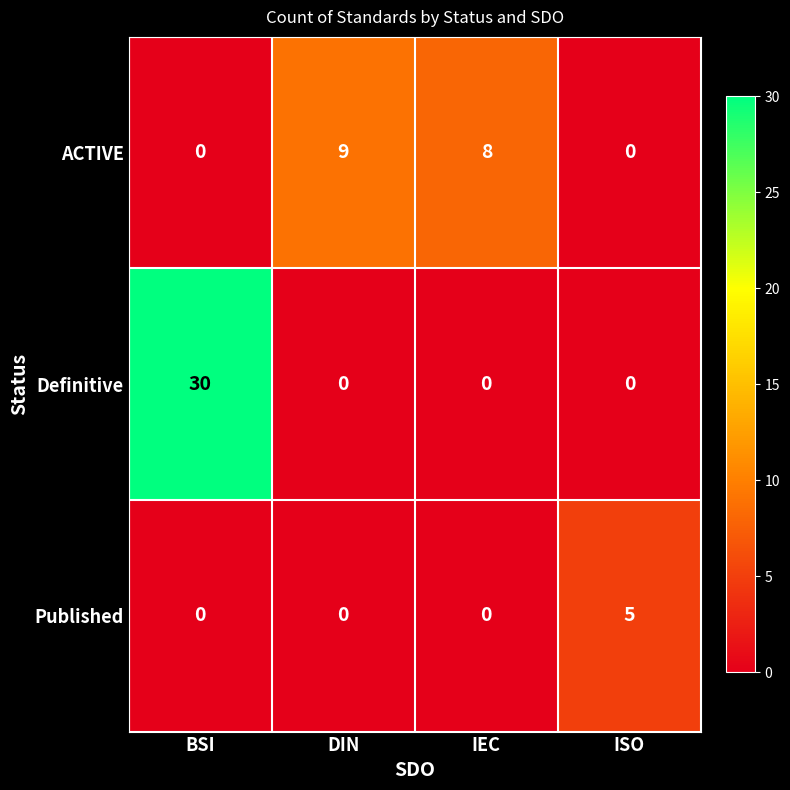

How many ACTIVE values are between 0 and 9?

4